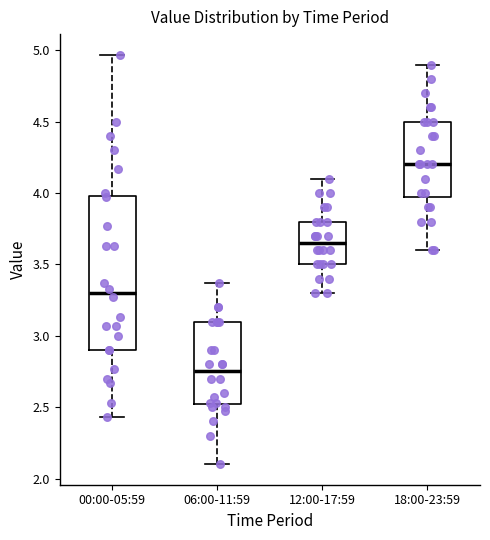

Reading left to right, transcribe this box plot: for each box, give where its median line is, the range the box spans, and where its two whiskers end, as read against the y-axis. The values are not printed on the chart, so give them approximately, as read against the axis.

00:00-05:59: median 3.30, box 2.90 to 4.00, whiskers 2.45 to 4.95
06:00-11:59: median 2.75, box 2.50 to 3.10, whiskers 2.10 to 3.35
12:00-17:59: median 3.65, box 3.50 to 3.80, whiskers 3.30 to 4.10
18:00-23:59: median 4.20, box 4.00 to 4.50, whiskers 3.60 to 4.90